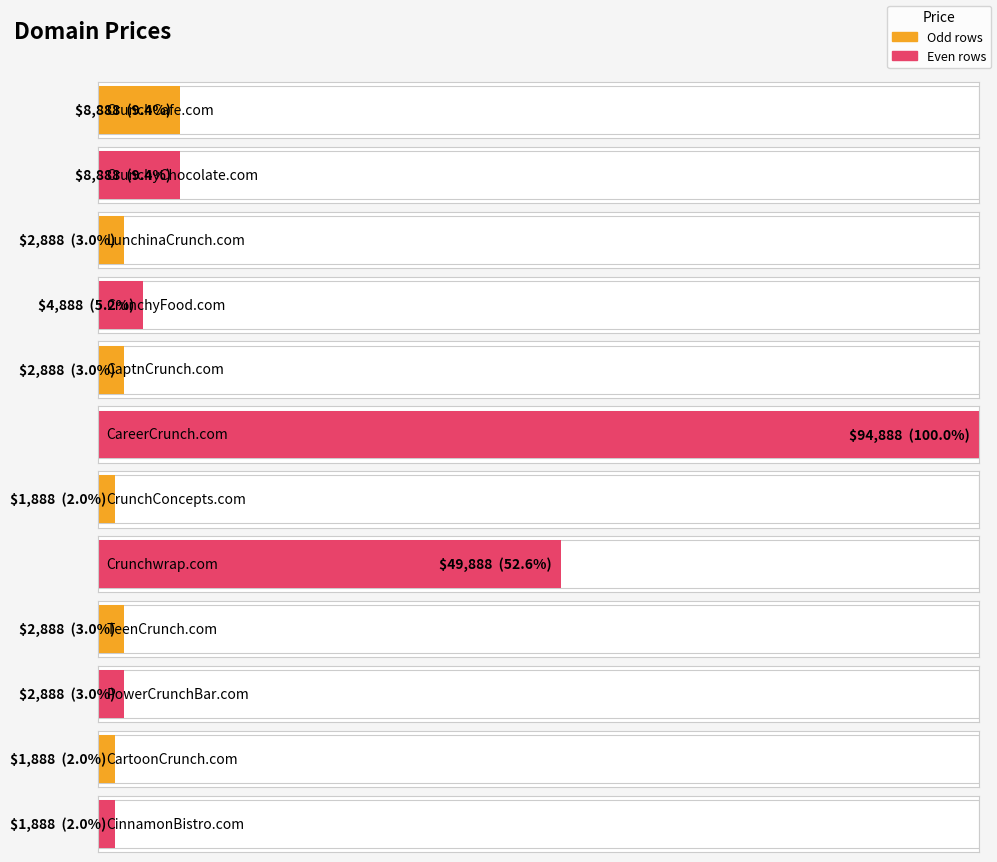

What is the minimum value shown in the chart?

1888